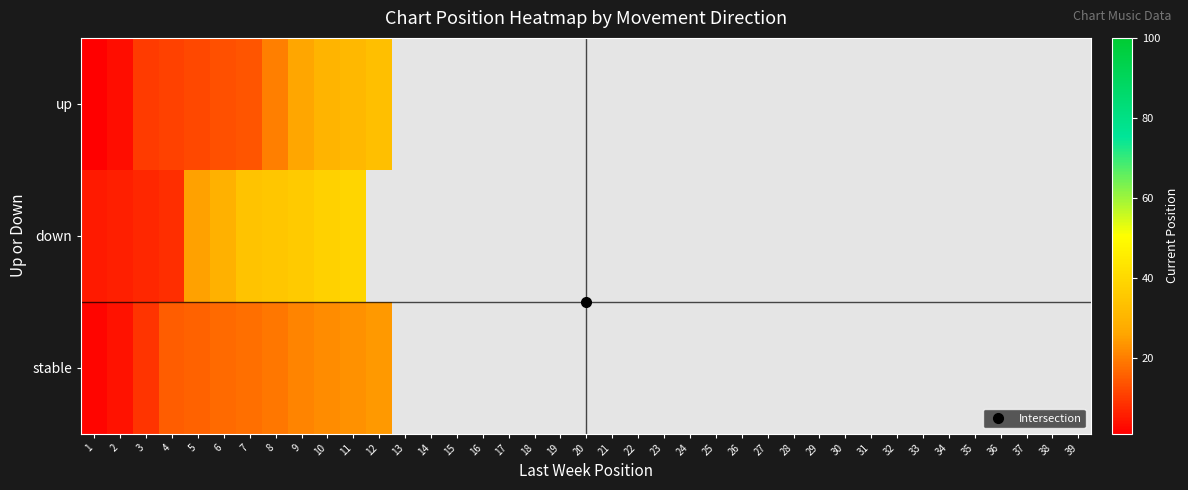

Between 21 and 35, which is larger?

35